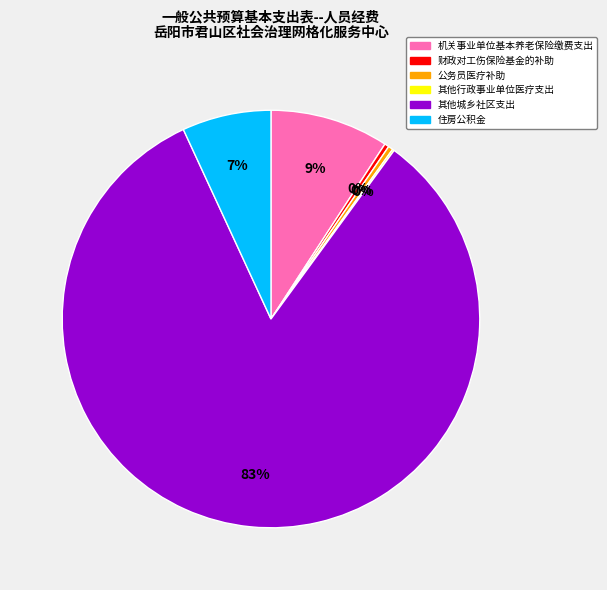

Which slice is the largest?

其他城乡社区支出